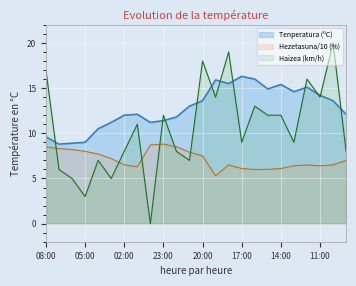

Which series has the widest spread of values?

Haizea (km/h)